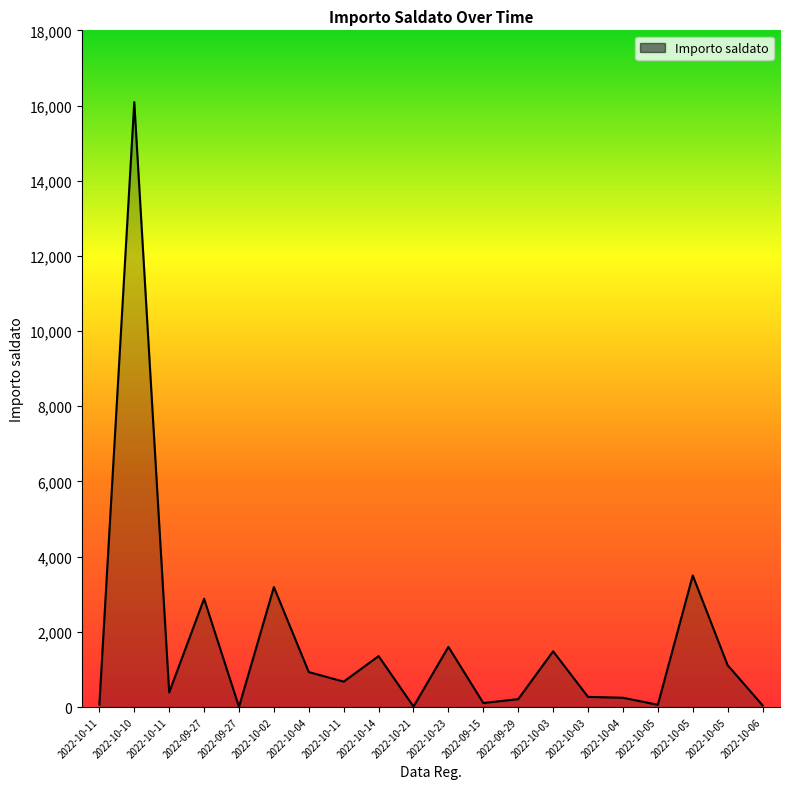

Which label corresponds to the largest value in the chart?

2022-10-10